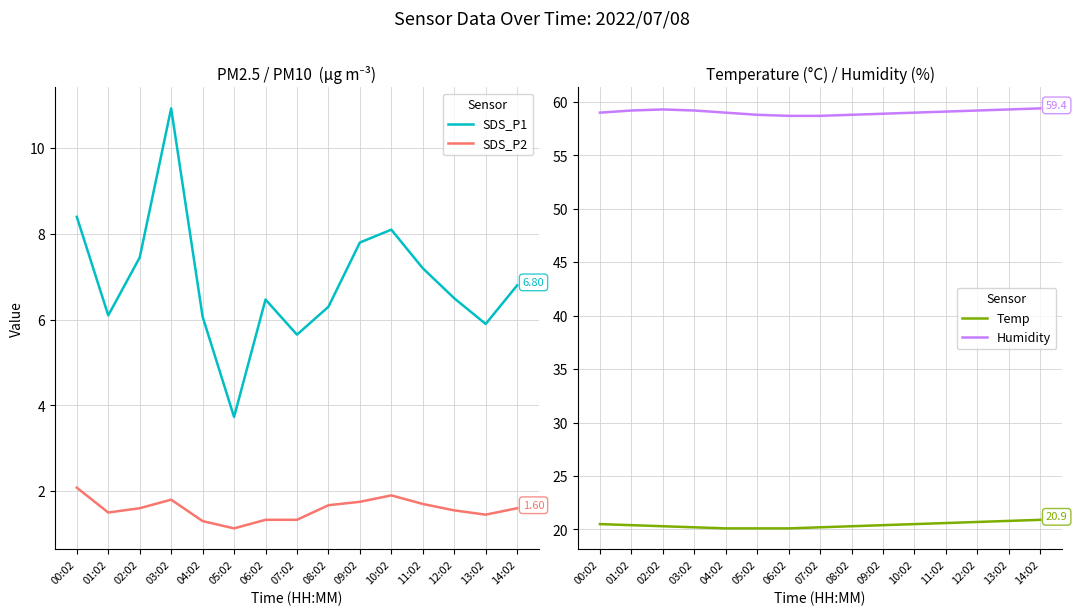

List the series in order of their peak value, highest first.

Humidity, Temp, SDS_P1, SDS_P2